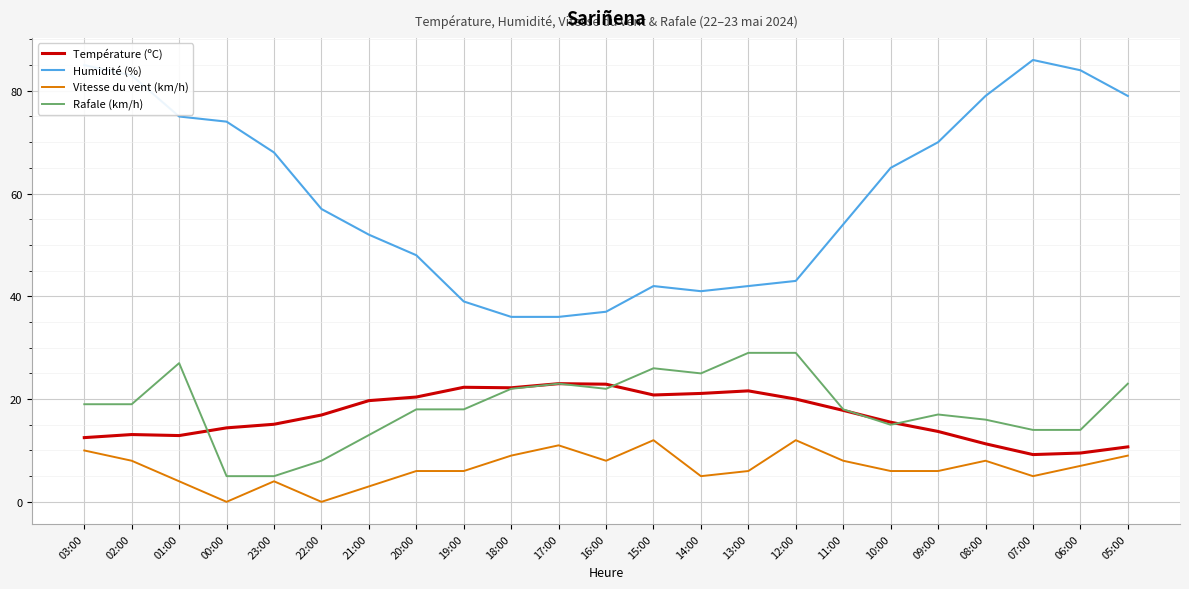

The Humidité (%) series shows 20.7 at 13:00. True or false?

False